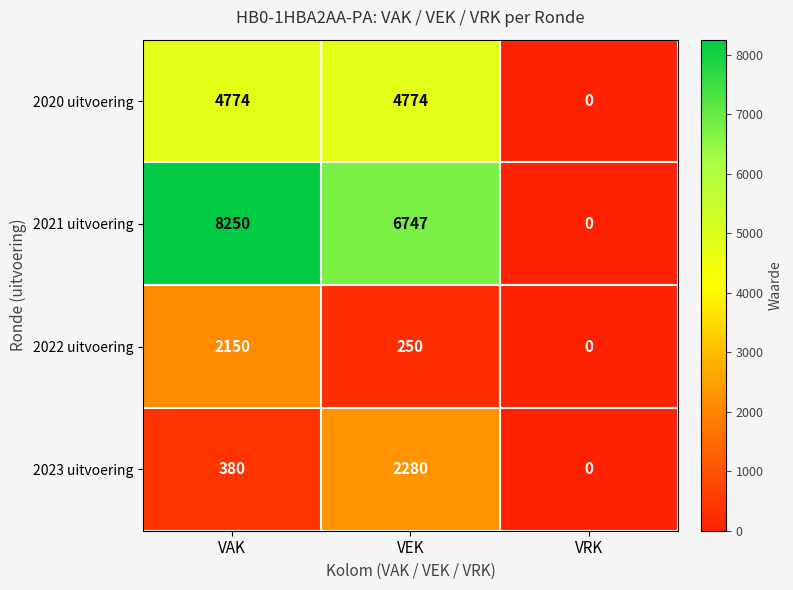

What is the maximum value shown in the chart?

8250